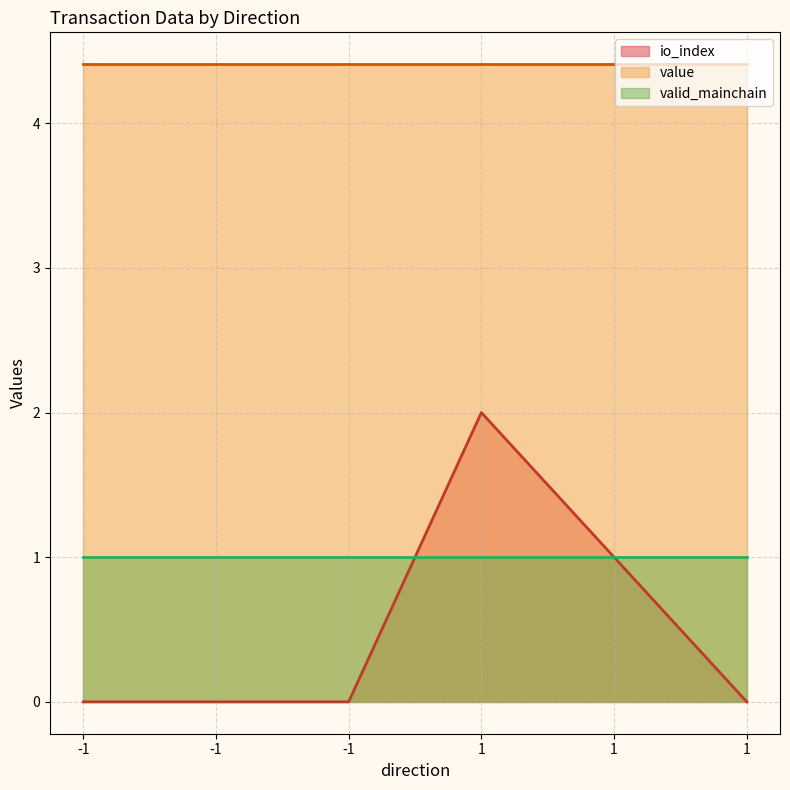

What is the difference between the second highest and minimum values in the io_index series?

1.0